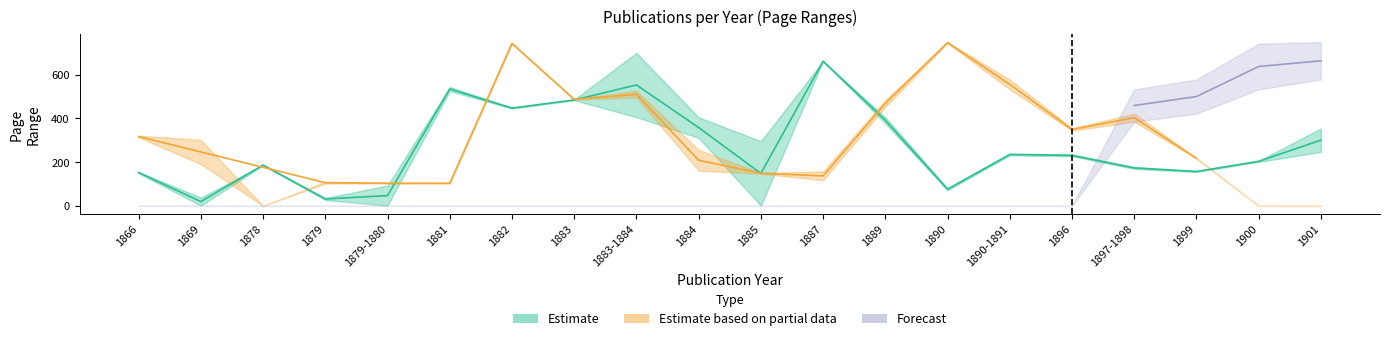

Rank the series at 1897-1898 from lowest to highest value.

Estimate, Estimate_upper, Partial, Forecast, Partial_upper, Forecast_upper